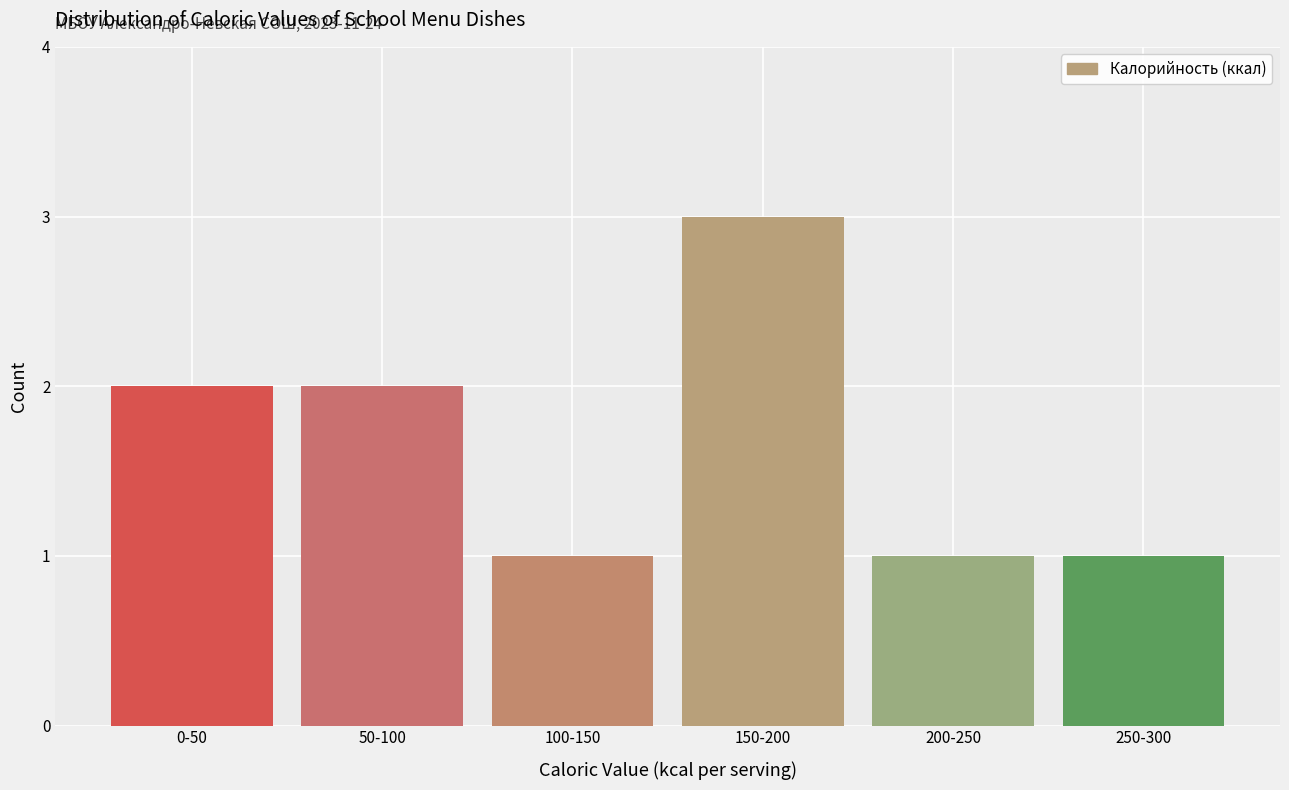

Reading left to right, what are all the values shown in this chart?

2	2	1	3	1	1